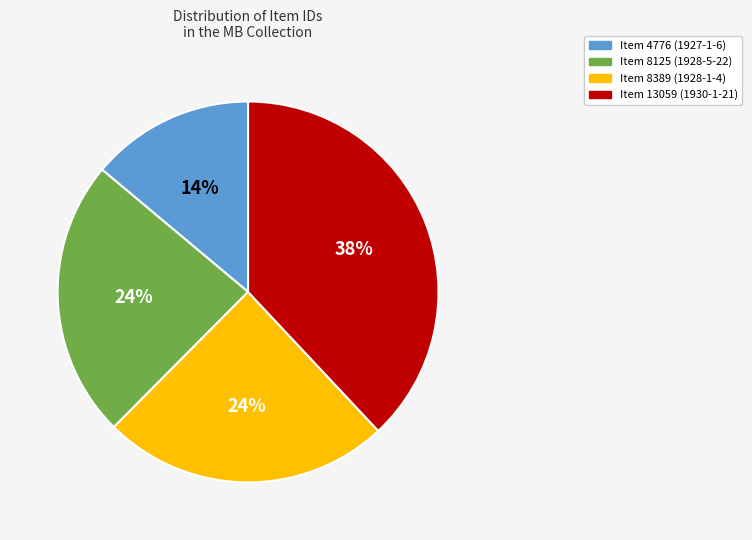

How many segments does this pie chart have?

4